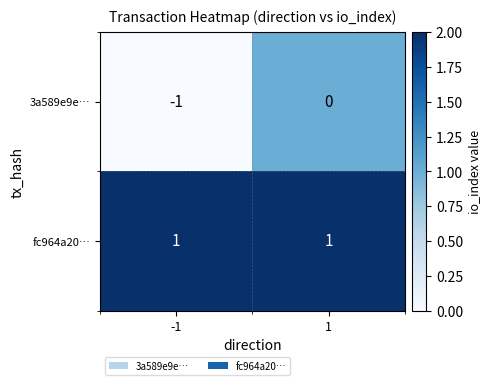

Between -1 and 1, which series saw the biggest shift?

3a589e9e…